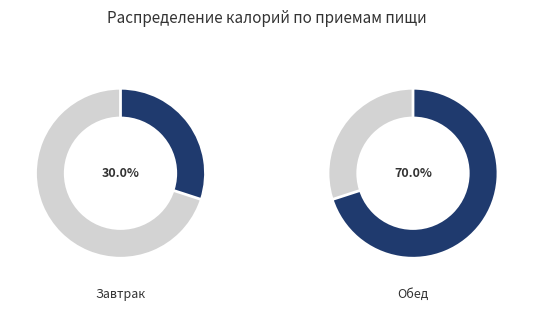

To the nearest percent, what is the difference between the Обед and Завтрак slice percentages?

40%